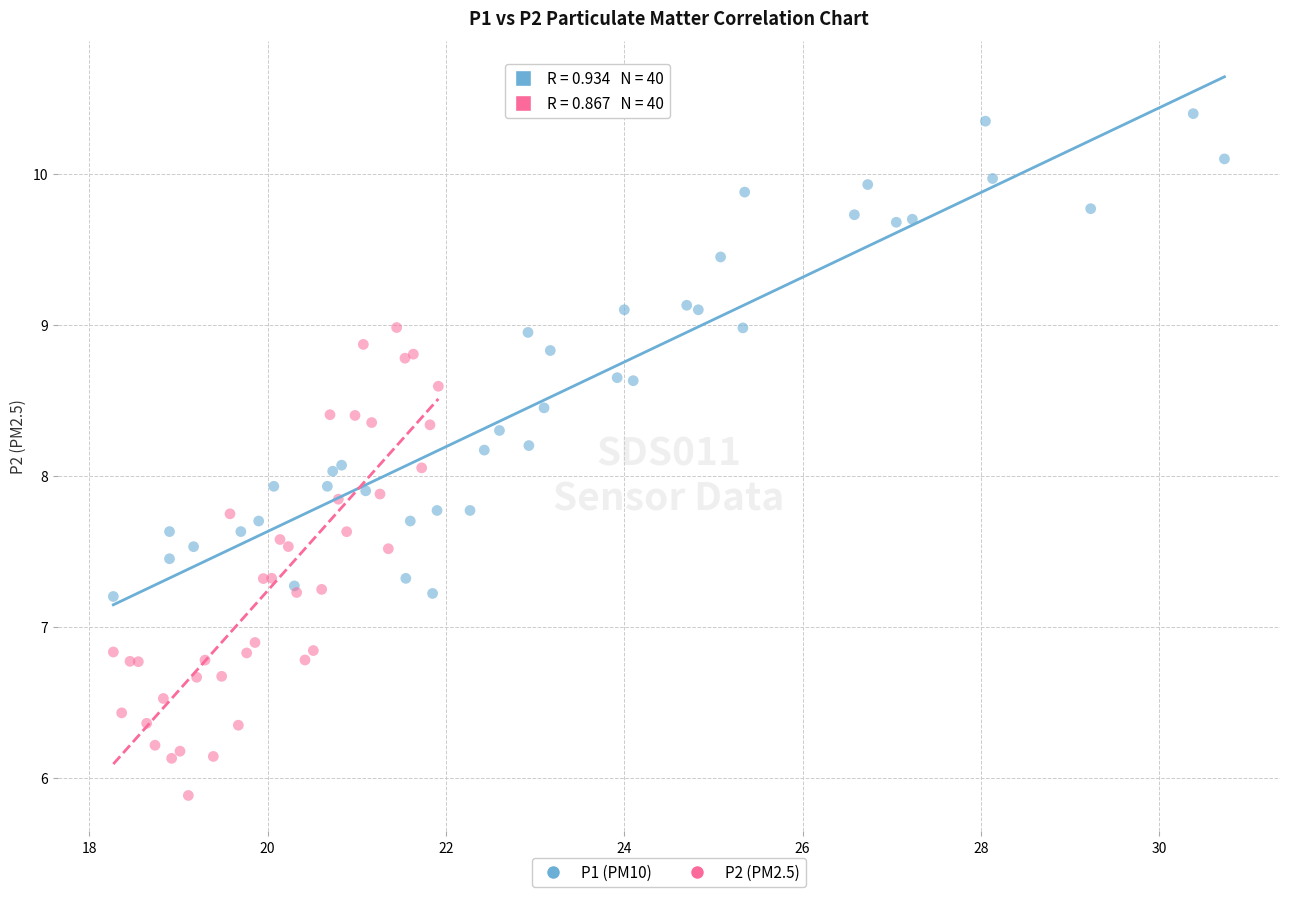

Which series has the largest Y range (max minus min)?

P1 (PM10)